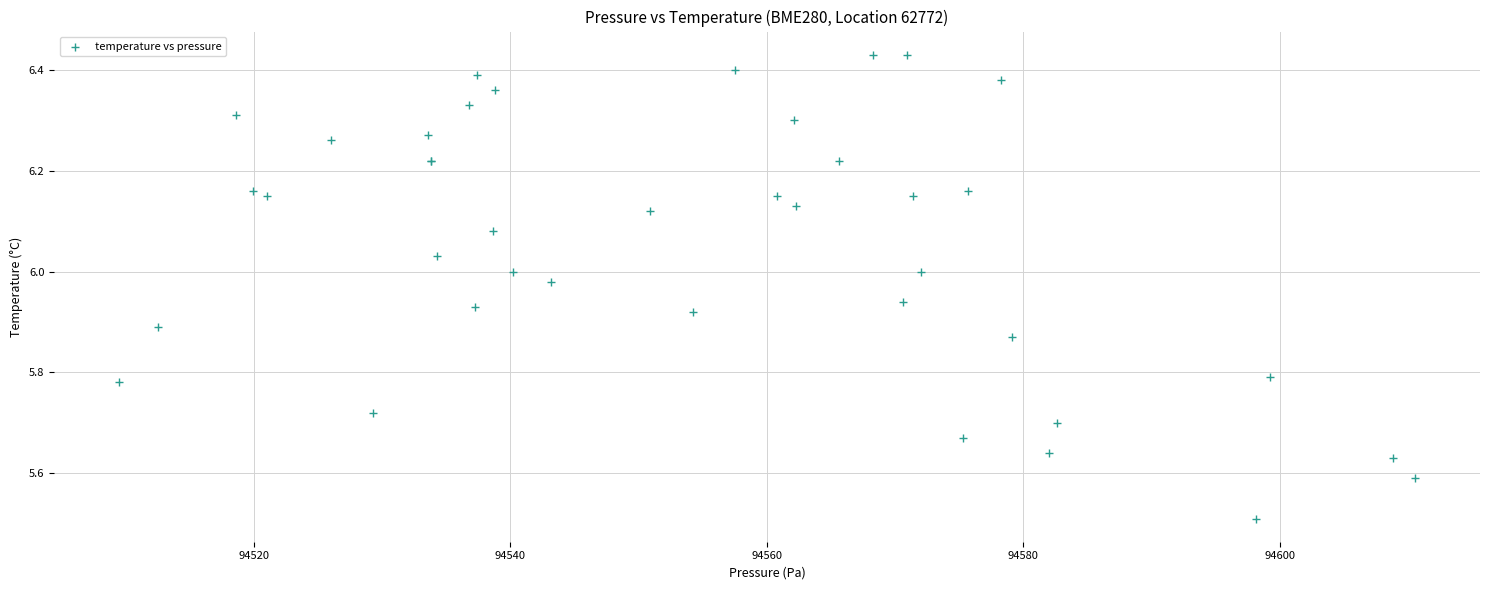

What Y value in the scatter plot is closest to 5?

5.5